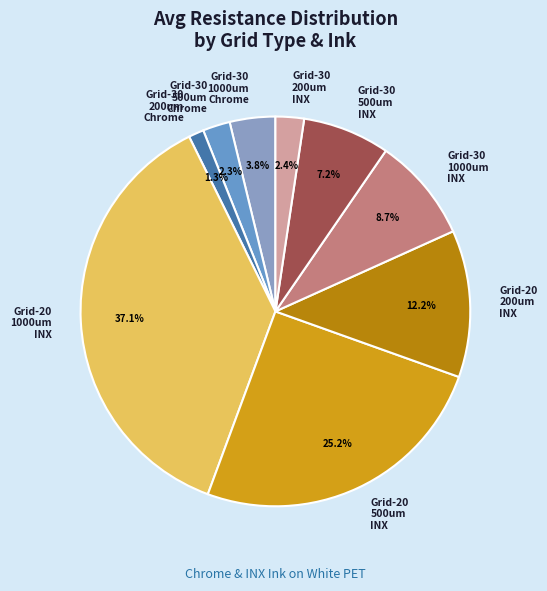

What is the largest slice in the pie chart?

Grid-20 1000um INX